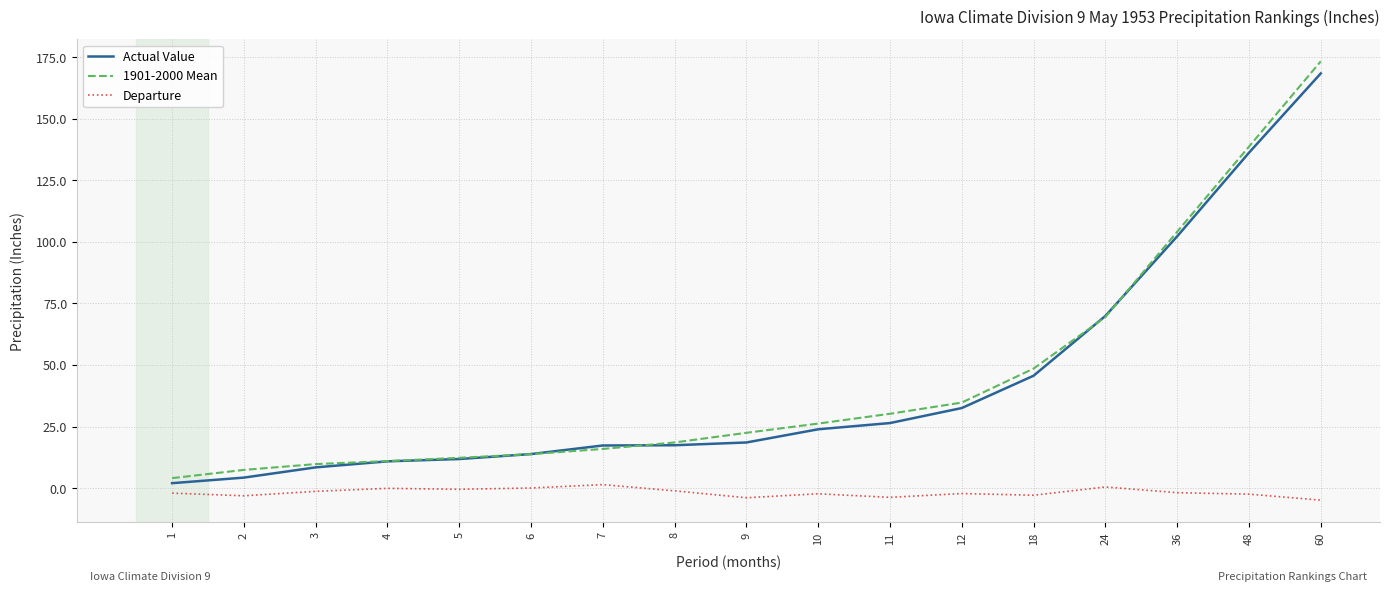

Does the chart display data point markers on the line(s)?

No